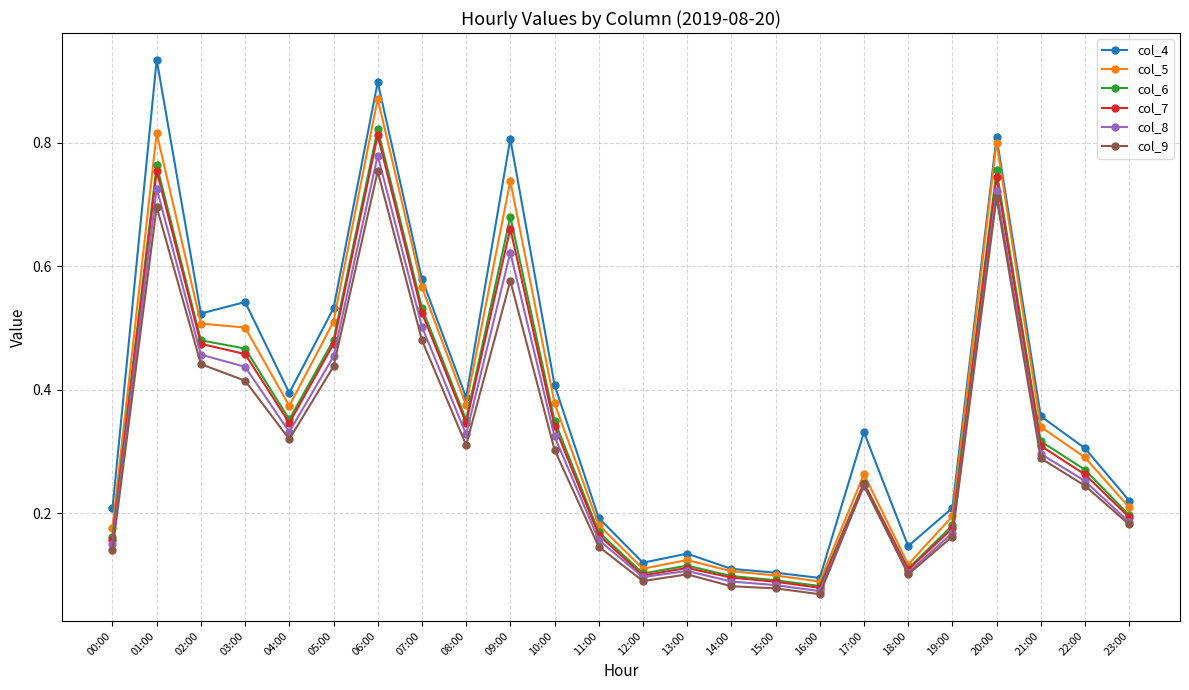

At which label does col_4 reach its peak?

01:00